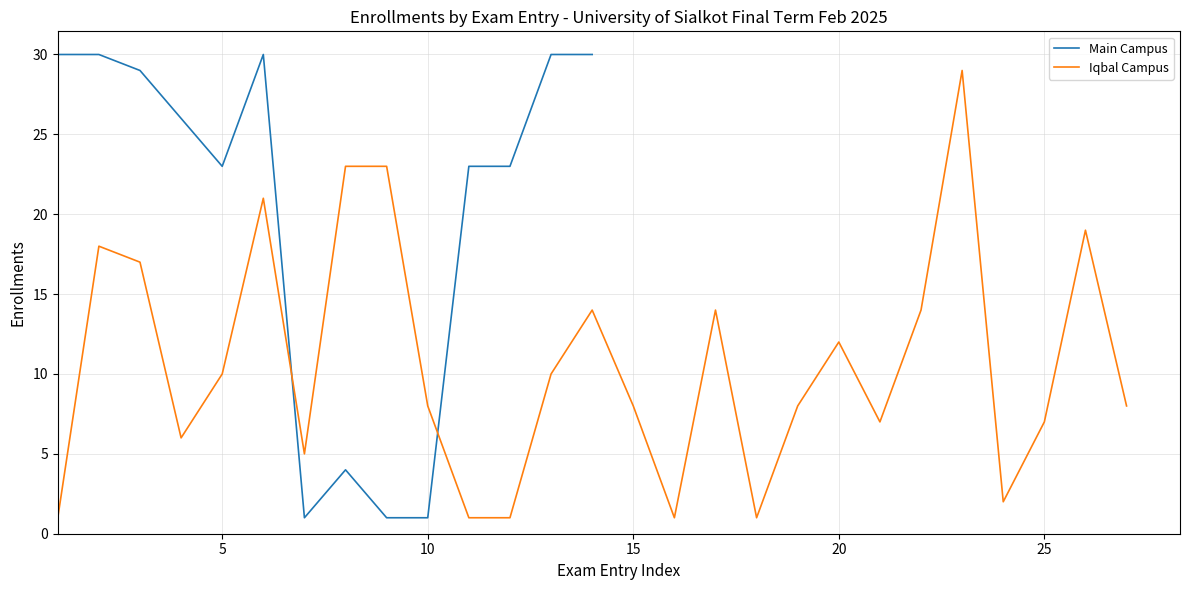

What is the smallest value displayed?

1